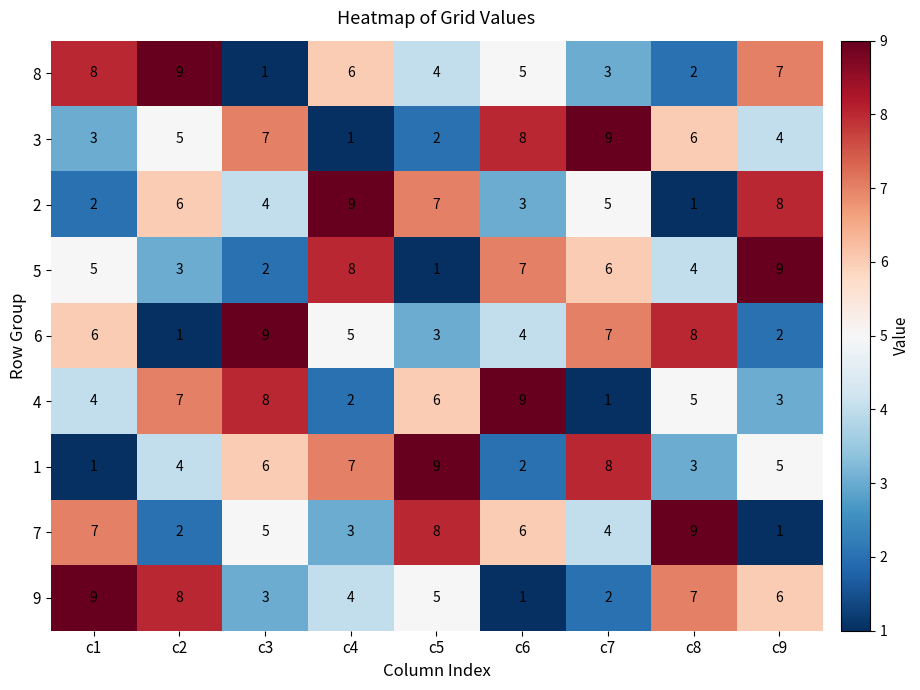

Is it true that 9 equals 7 at c8?

True